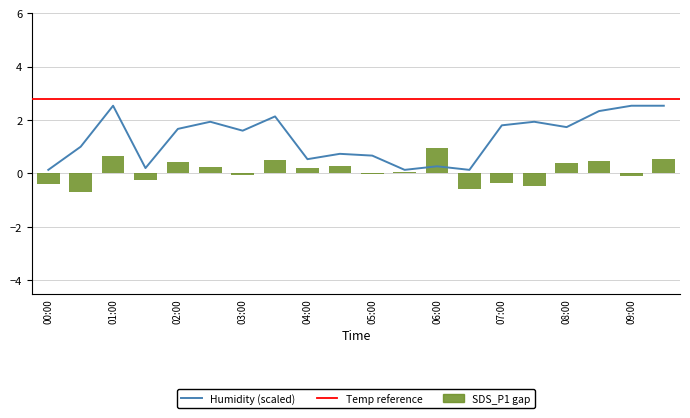

How many negative values does the SDS_P1 series have?

9